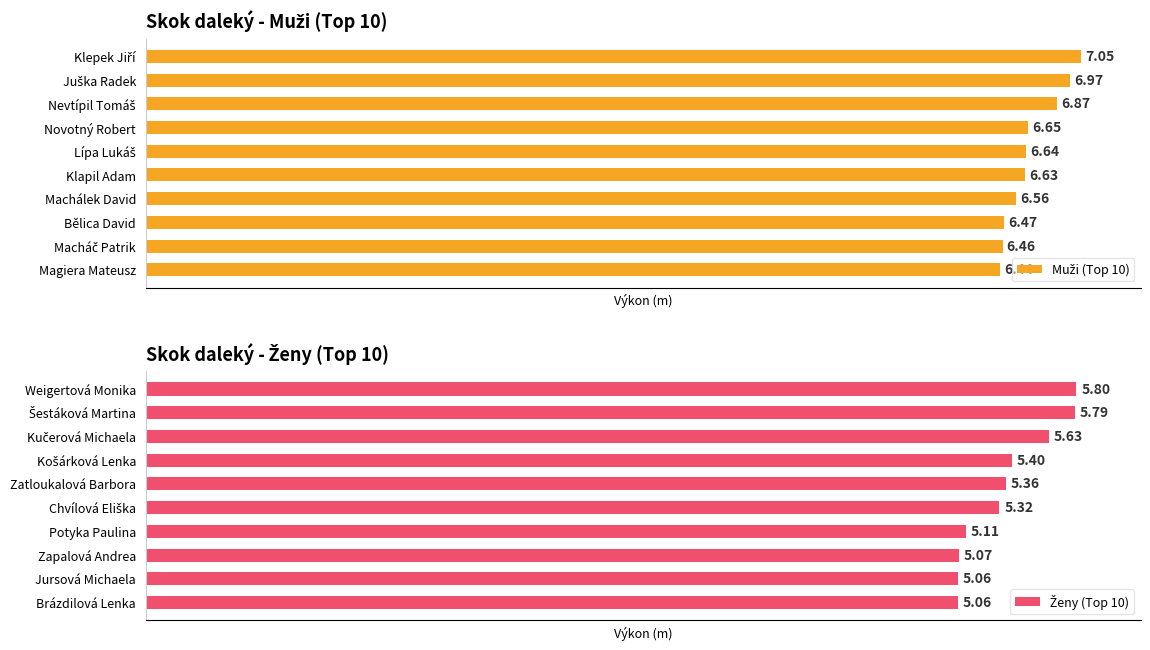

What is the value of the Muži (Top 10) bar at the 8th from the left?

6.5